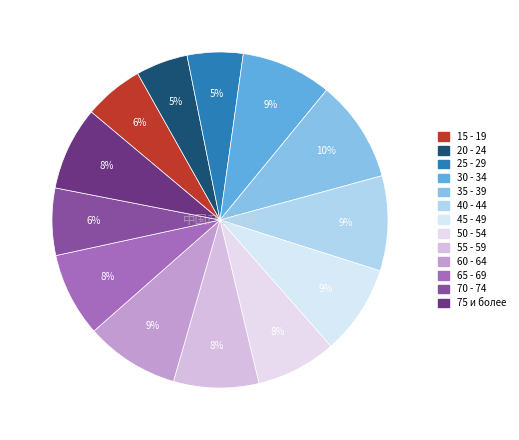

The 50 - 54 slice represents 8% of the pie. True or false?

True